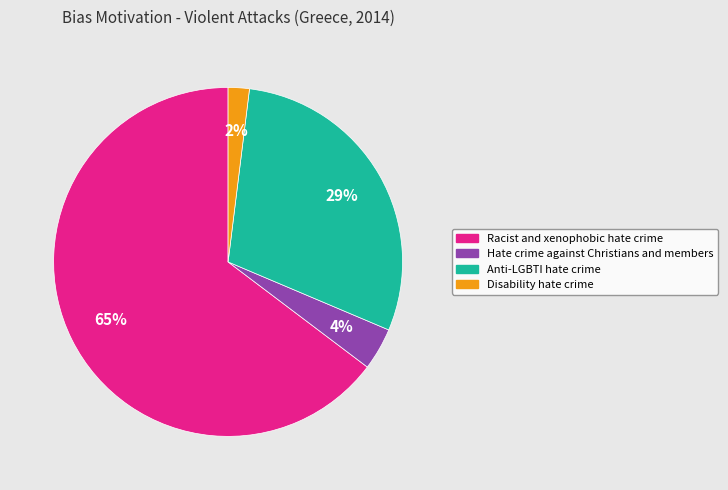

To the nearest percent, what is the difference between the largest and smallest slice percentages?

63%